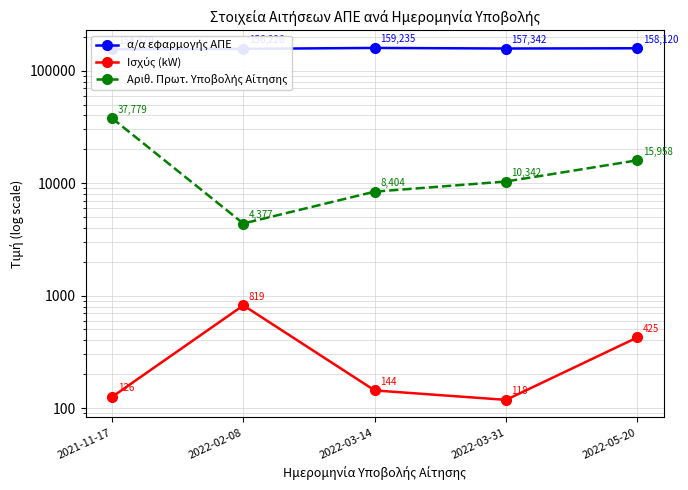

Does the chart have visible grid lines?

Yes